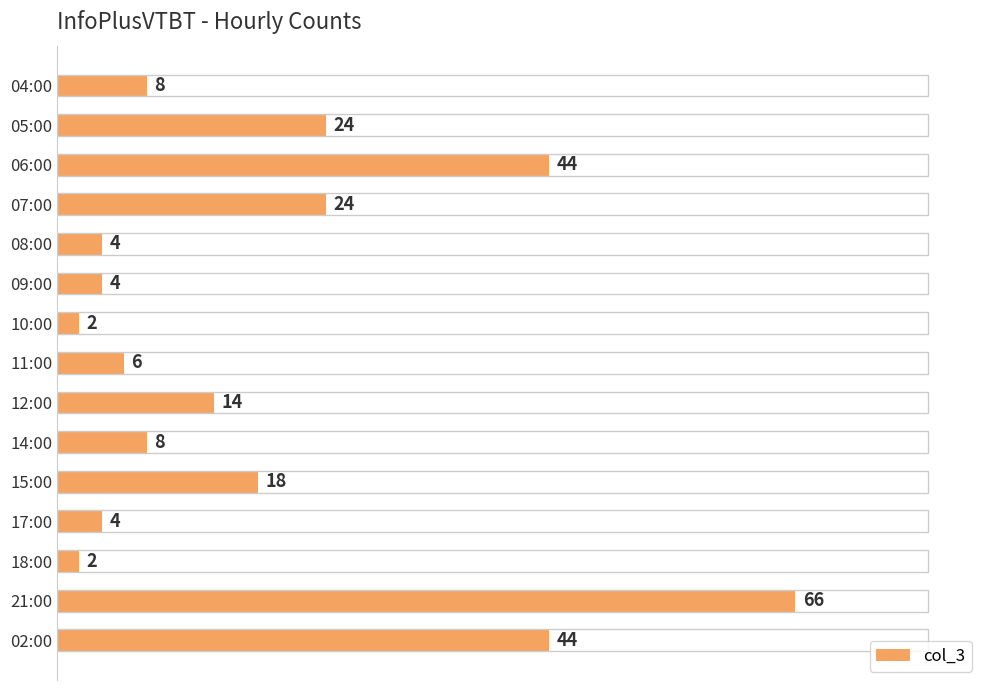

What is the change in value from 04:00 to 02:00?

+36